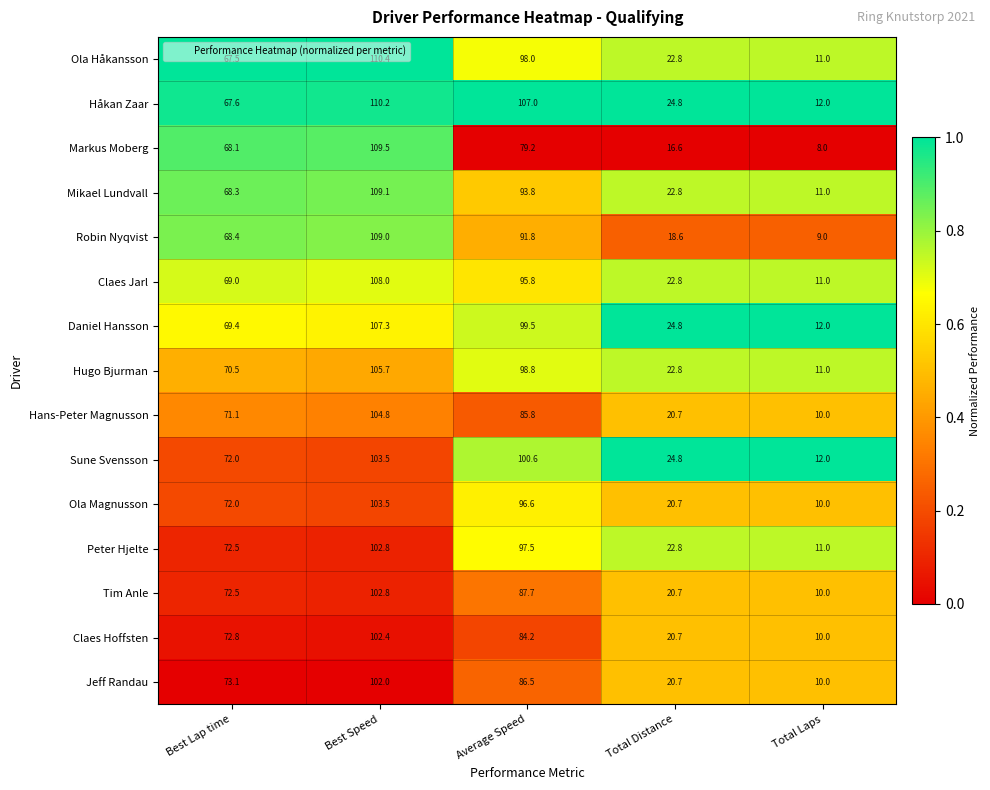

What is the sum of all Tim Anle values?

293.7